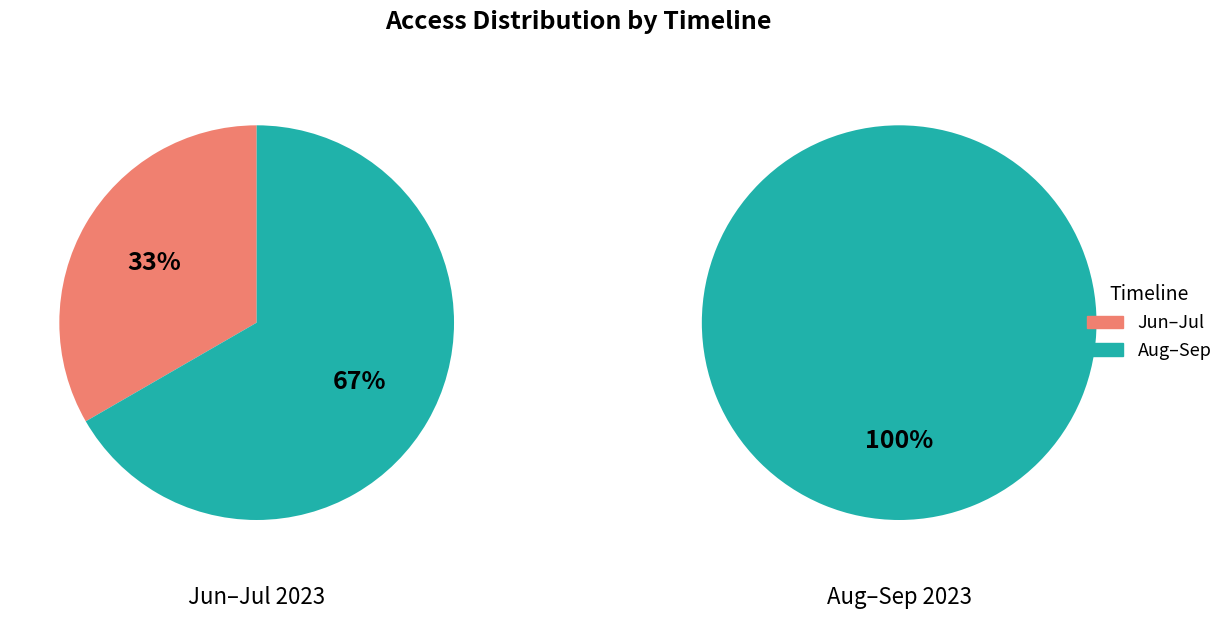

Is it true that 2023-09-01 is 81% of the pie?

False